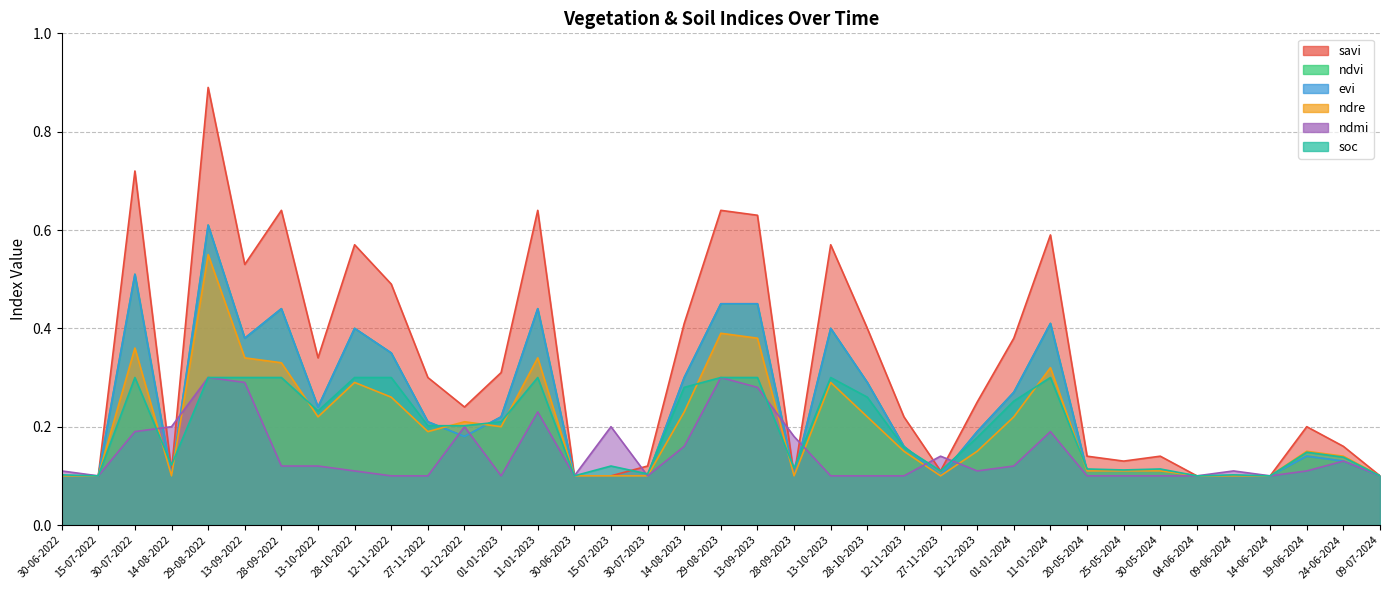

Where do ndmi and soc first cross each other?

30-07-2022 and 14-08-2022